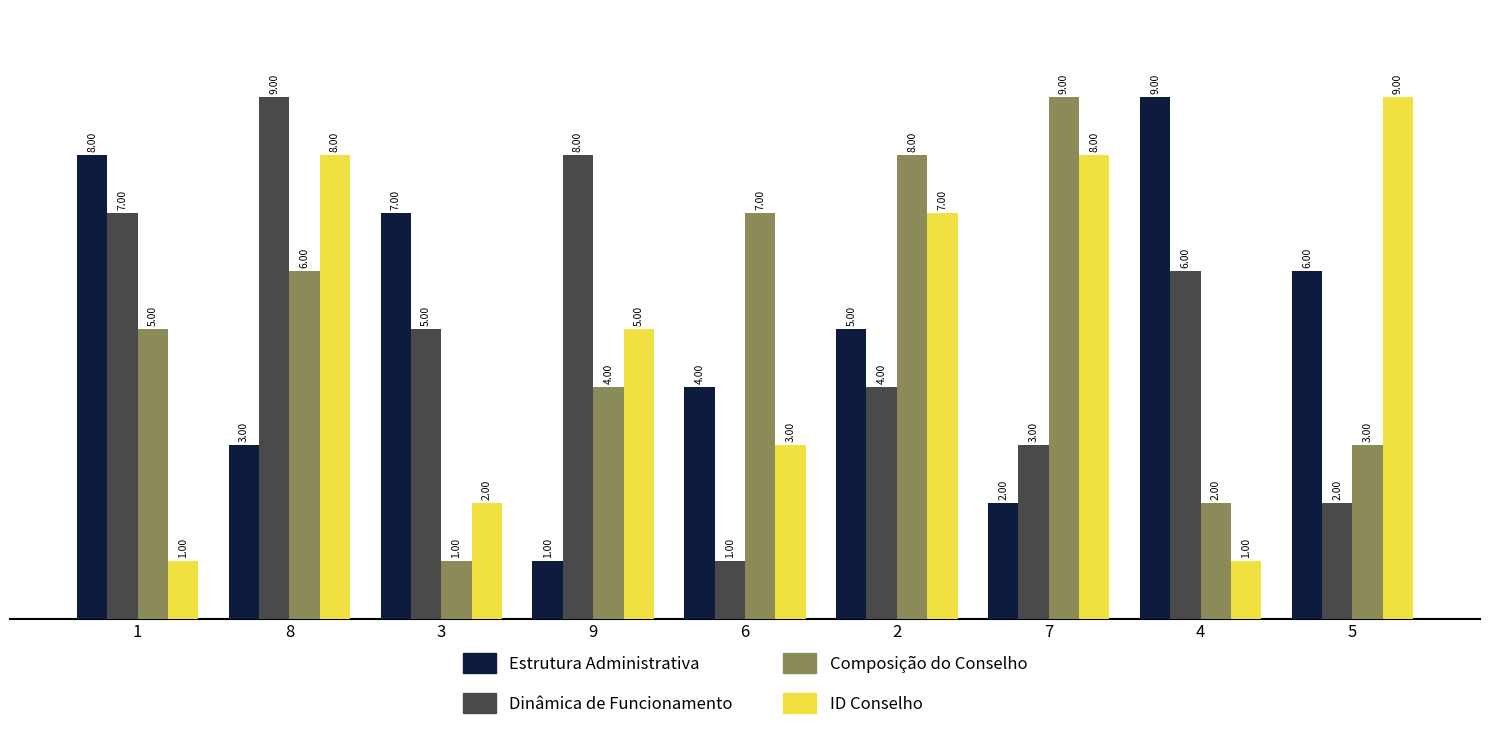

What is the maximum value for Estrutura Administrativa?

9